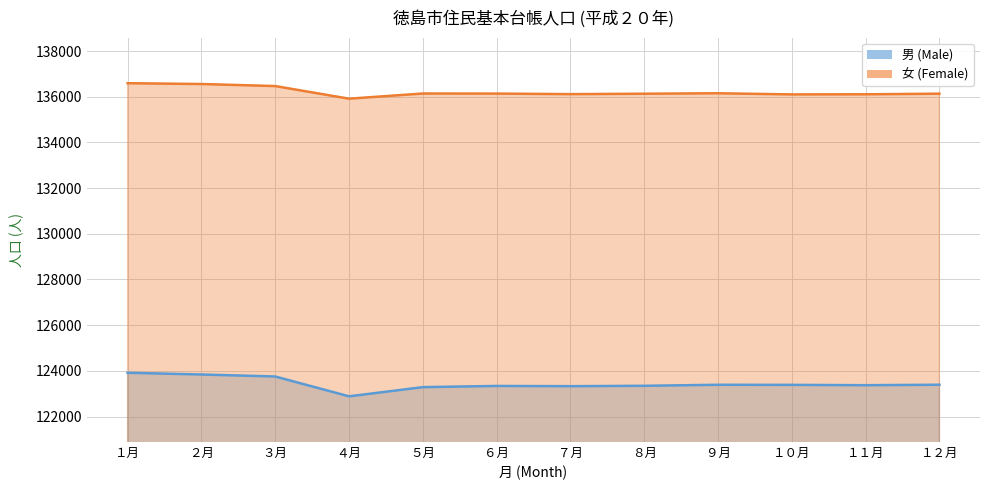

At how many categories does at least one series exceed 135729?

12